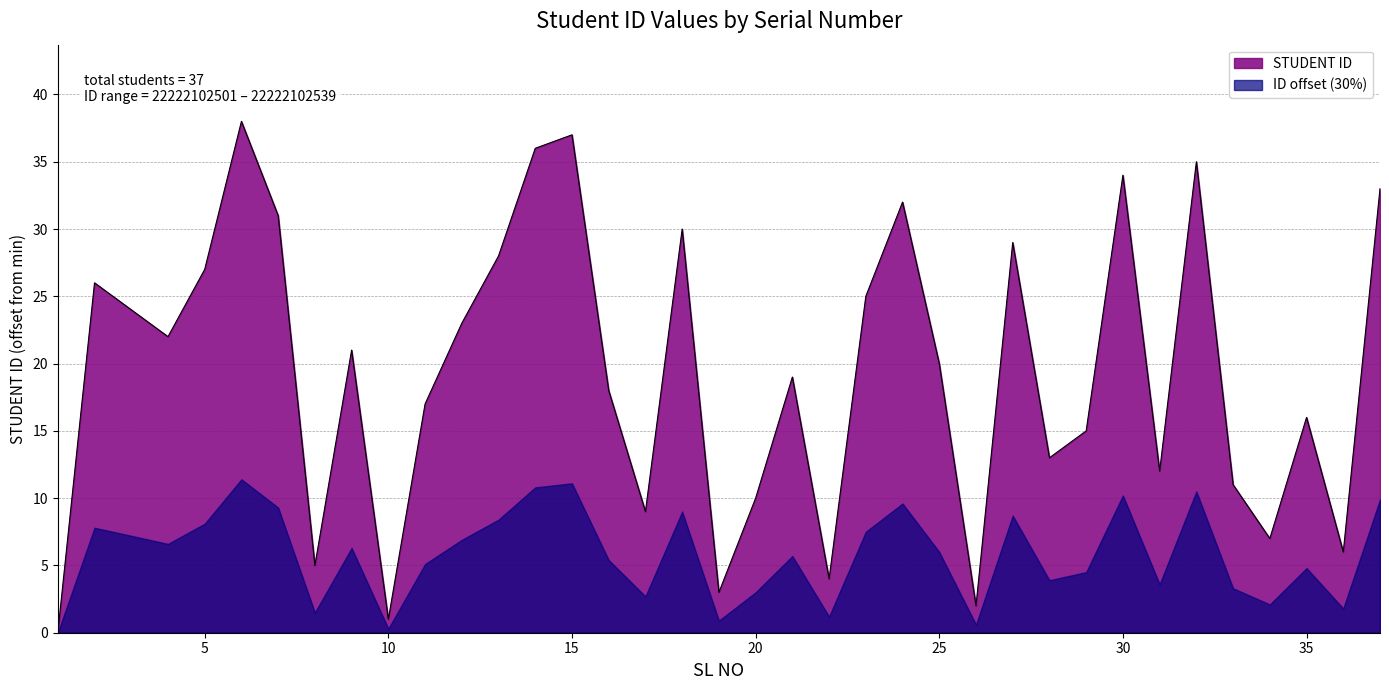

The chart shows a value of 18 at 16. True or false?

True